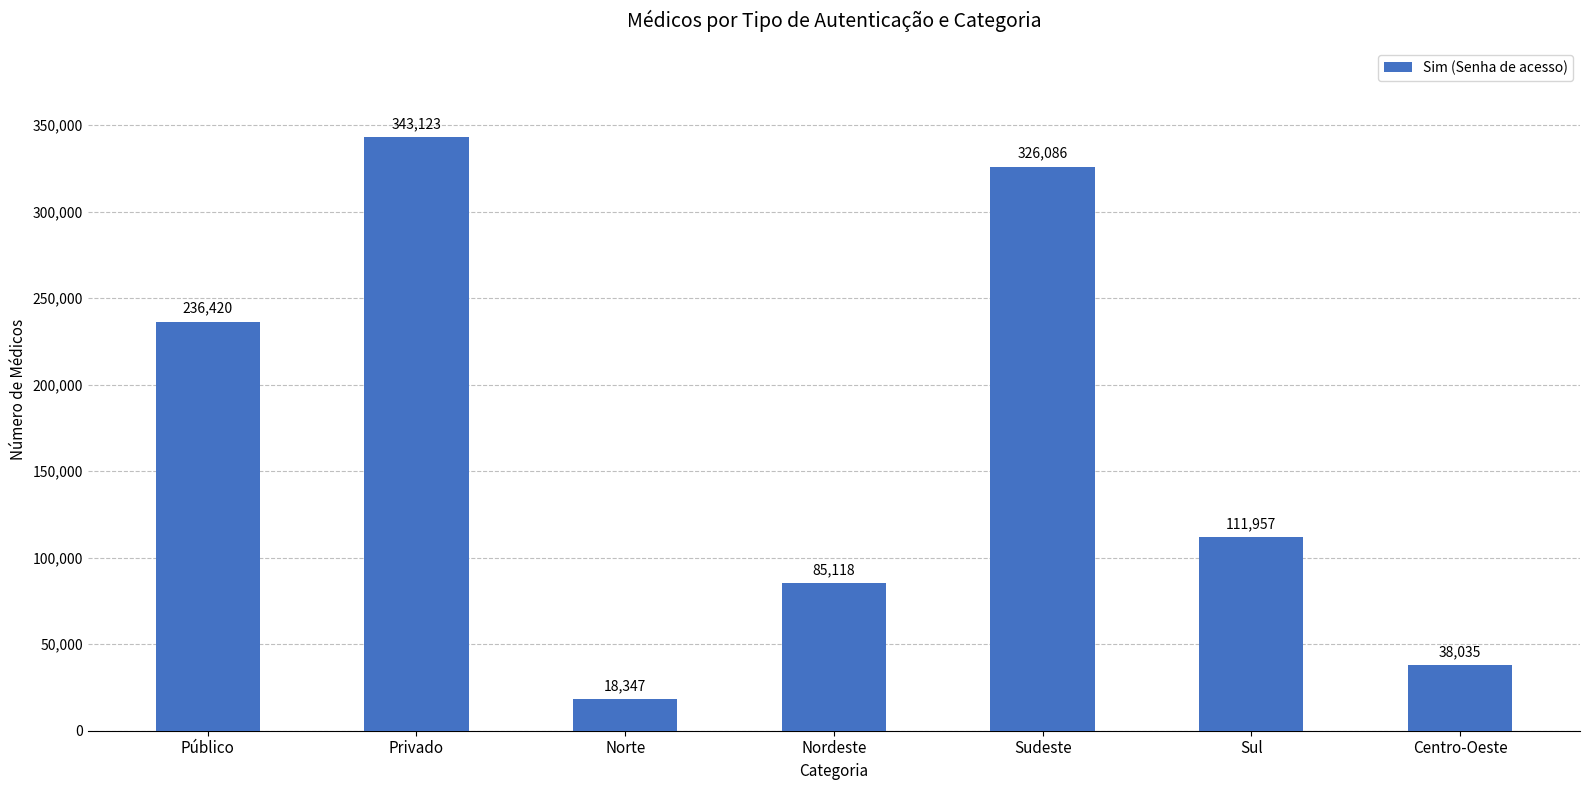

Which has a higher value, Sudeste or Nordeste?

Sudeste